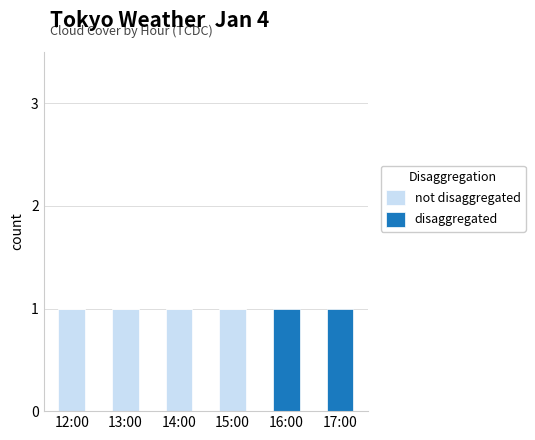

How many distinct data groups are displayed?

2